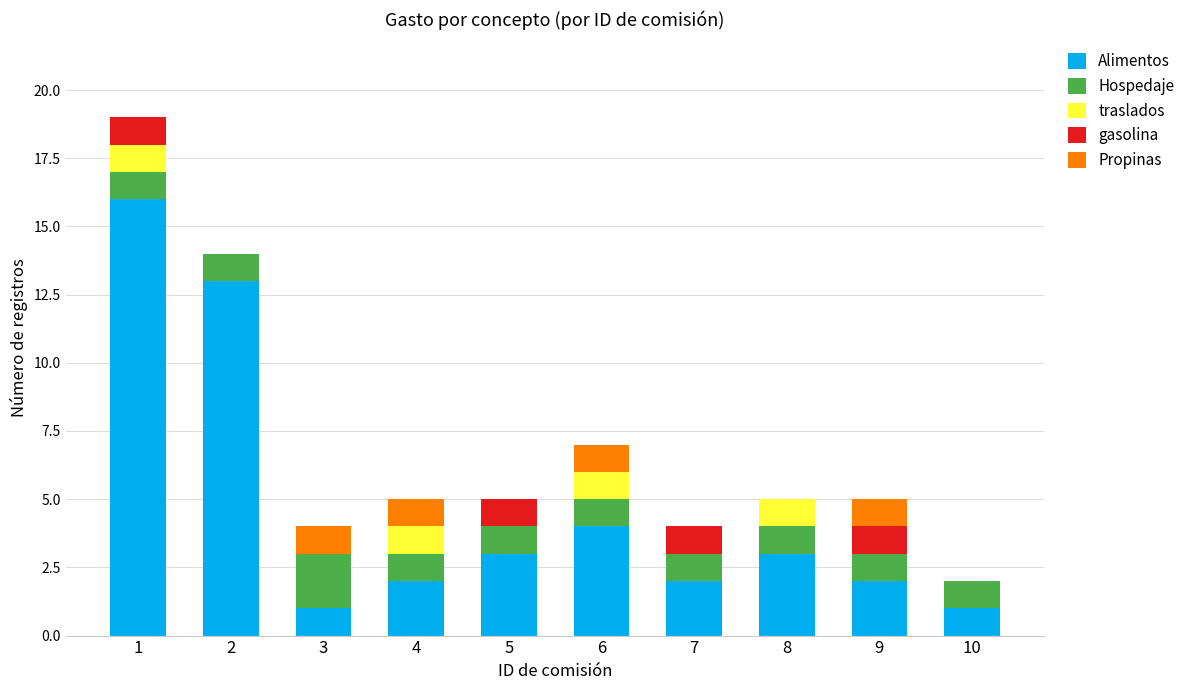

True or false: Alimentos has a value of 2 at 5.

False